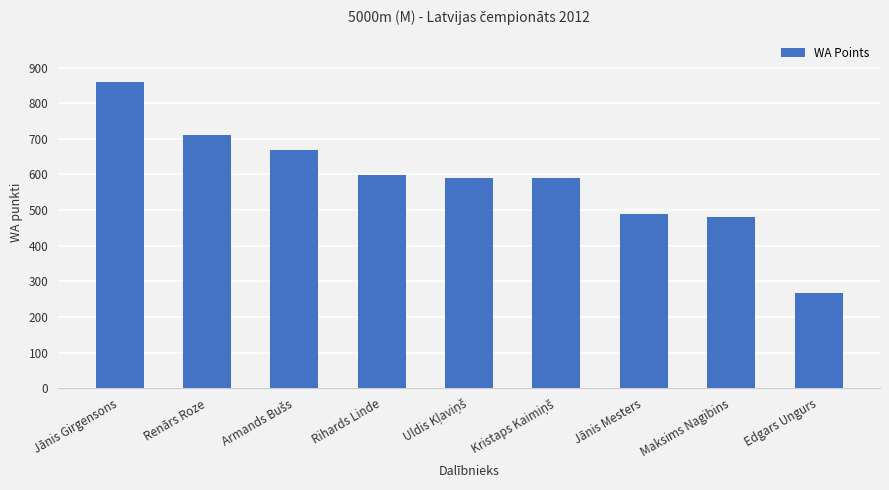

How many series are shown in this chart?

1